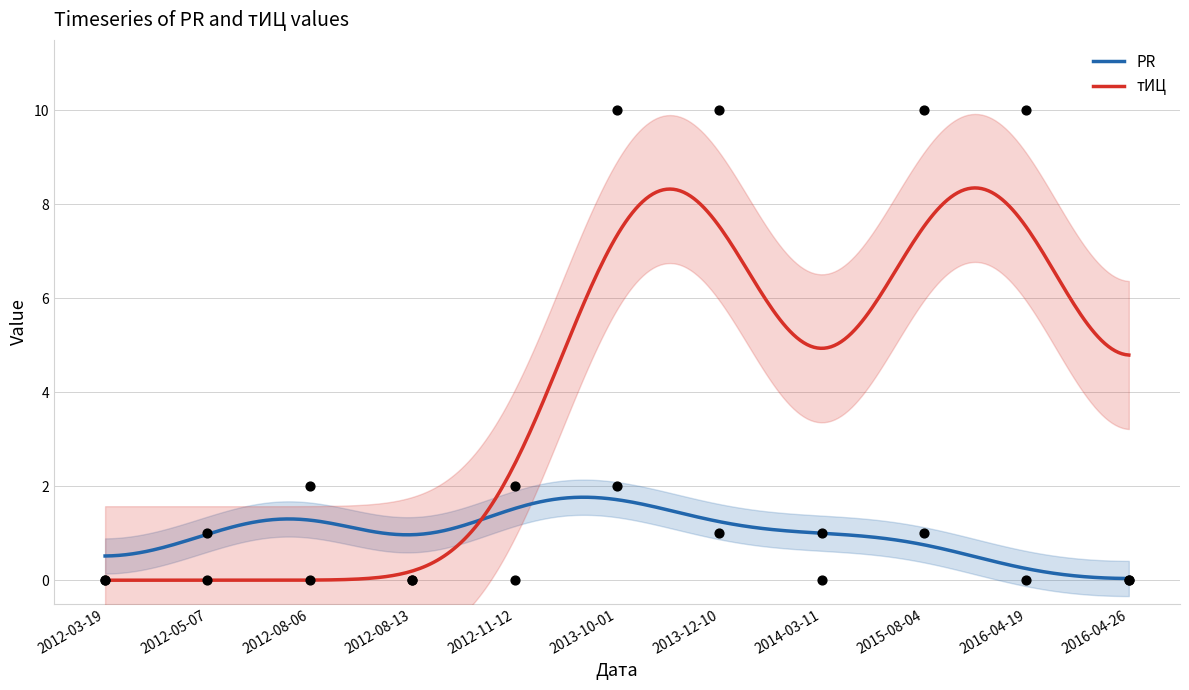

At which category is the sum across all series the highest?

2013-10-01